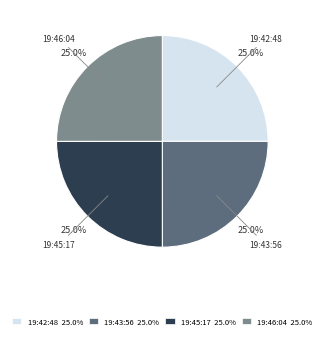

Is there any slice that represents more than half of the pie?

No